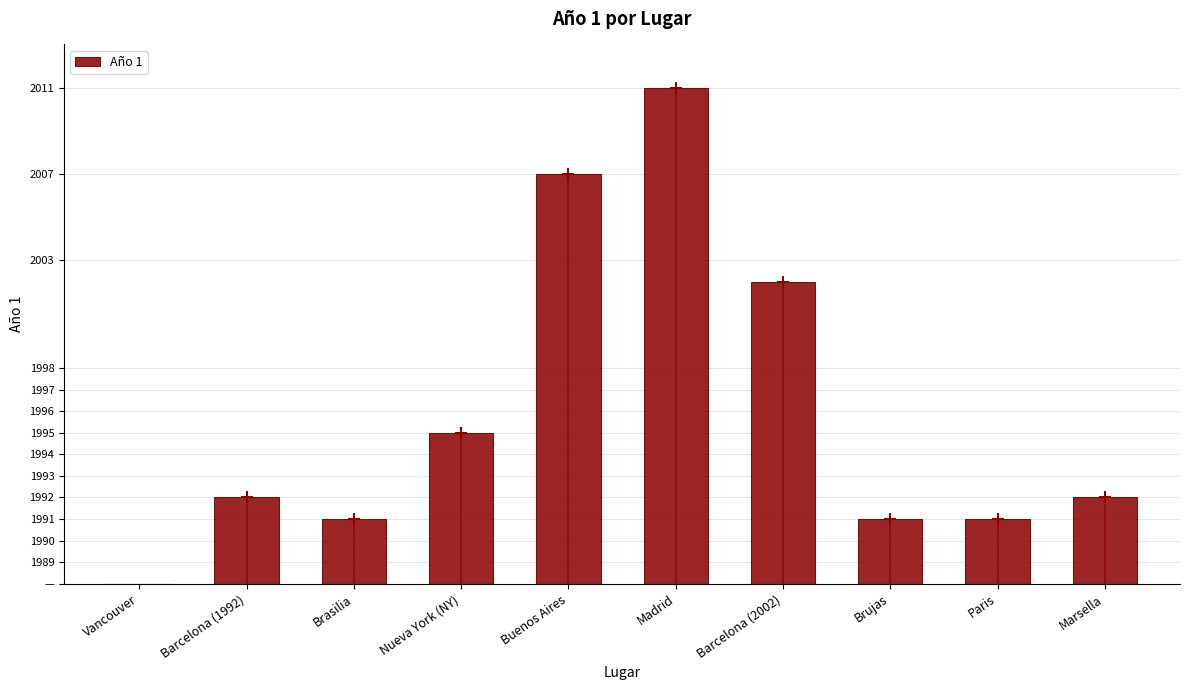

Approximately how many times larger is the value at Brujas compared to Marsella?

0.8